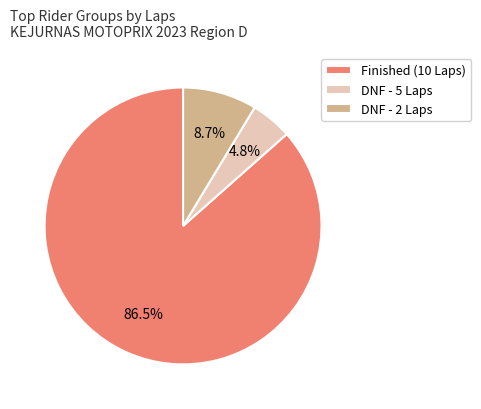

How many slices are in this pie chart?

3